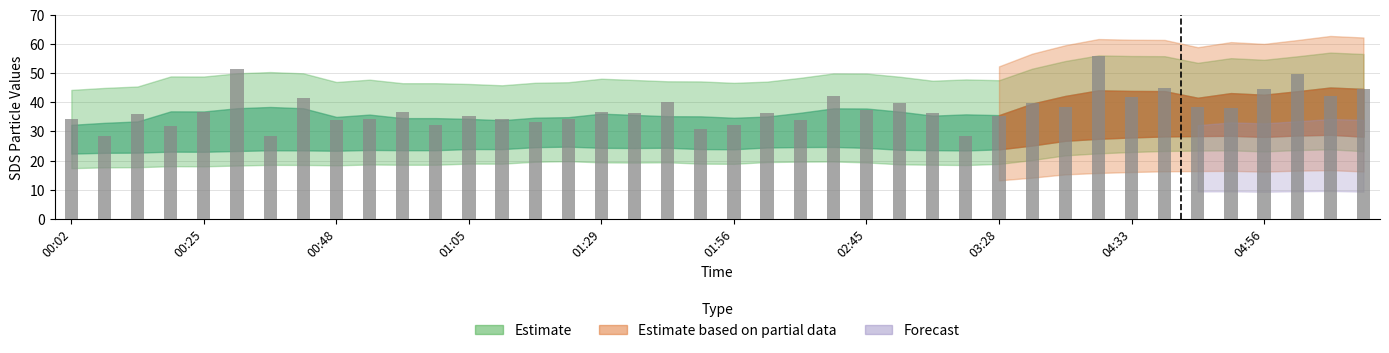

What is the average value?

37.7